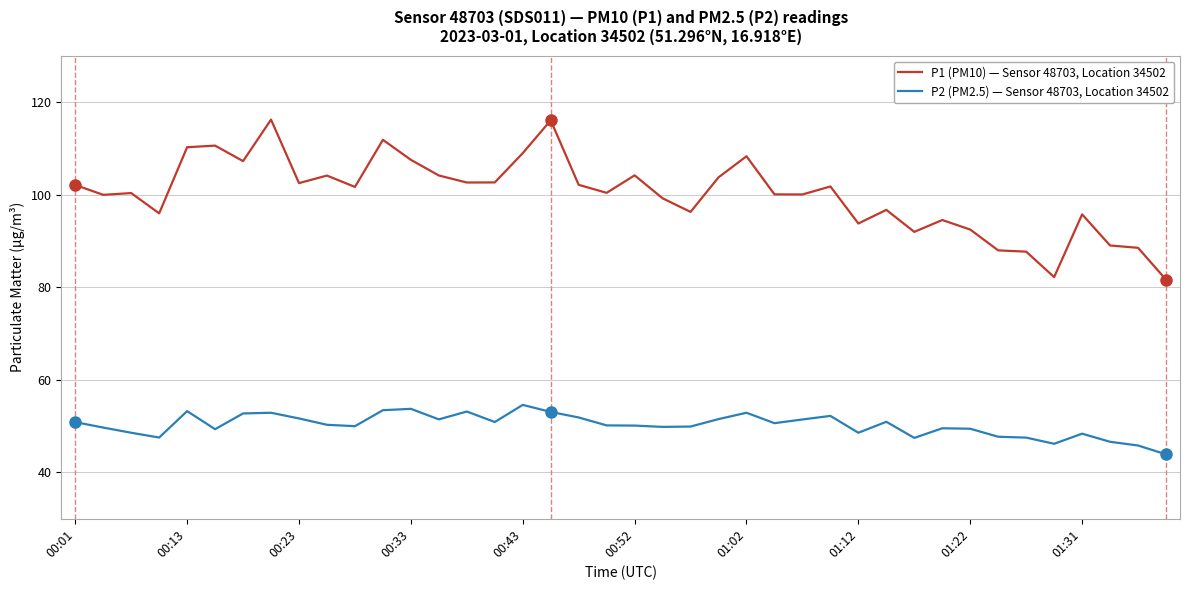

Which series has the largest range (max minus min)?

P1 (PM10) — Sensor 48703, Location 34502